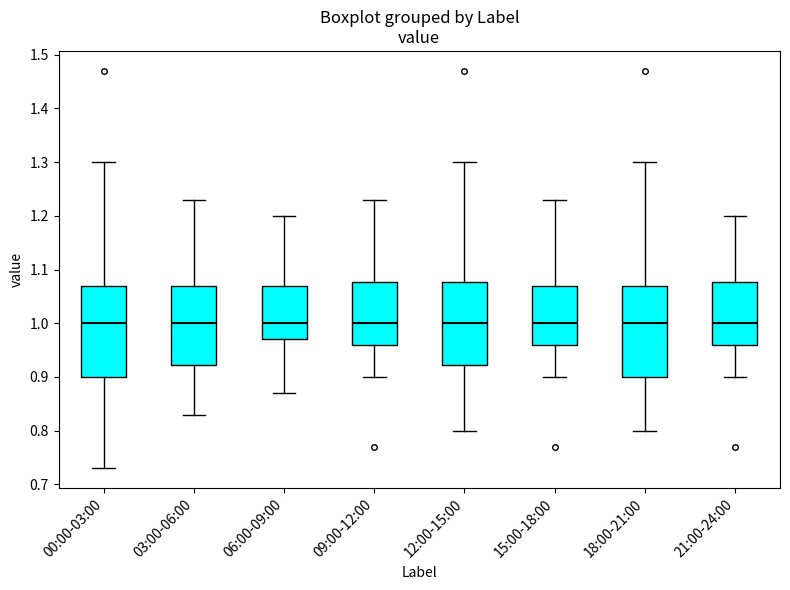

Reading left to right, read every box against the y-axis: the position of its median line, the range the box covers, and the ends of its whiskers. The values are not printed on the chart, so give them approximately, as read against the axis.

00:00-03:00: median 1.00, box 0.90 to 1.07, whiskers 0.73 to 1.30
03:00-06:00: median 1.00, box 0.92 to 1.07, whiskers 0.83 to 1.23
06:00-09:00: median 1.00, box 0.97 to 1.07, whiskers 0.87 to 1.20
09:00-12:00: median 1.00, box 0.96 to 1.08, whiskers 0.90 to 1.23
12:00-15:00: median 1.00, box 0.92 to 1.08, whiskers 0.80 to 1.30
15:00-18:00: median 1.00, box 0.96 to 1.07, whiskers 0.90 to 1.23
18:00-21:00: median 1.00, box 0.90 to 1.07, whiskers 0.80 to 1.30
21:00-24:00: median 1.00, box 0.96 to 1.08, whiskers 0.90 to 1.20